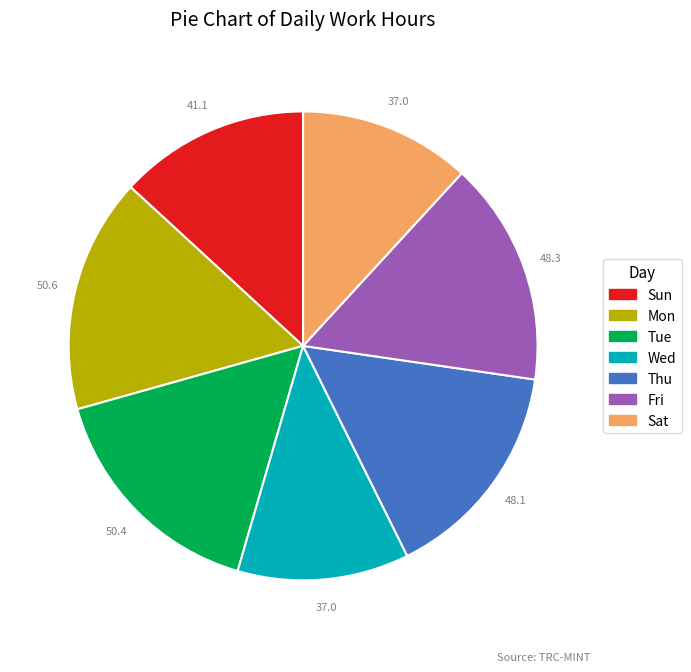

Is there any slice that represents more than half of the pie?

No